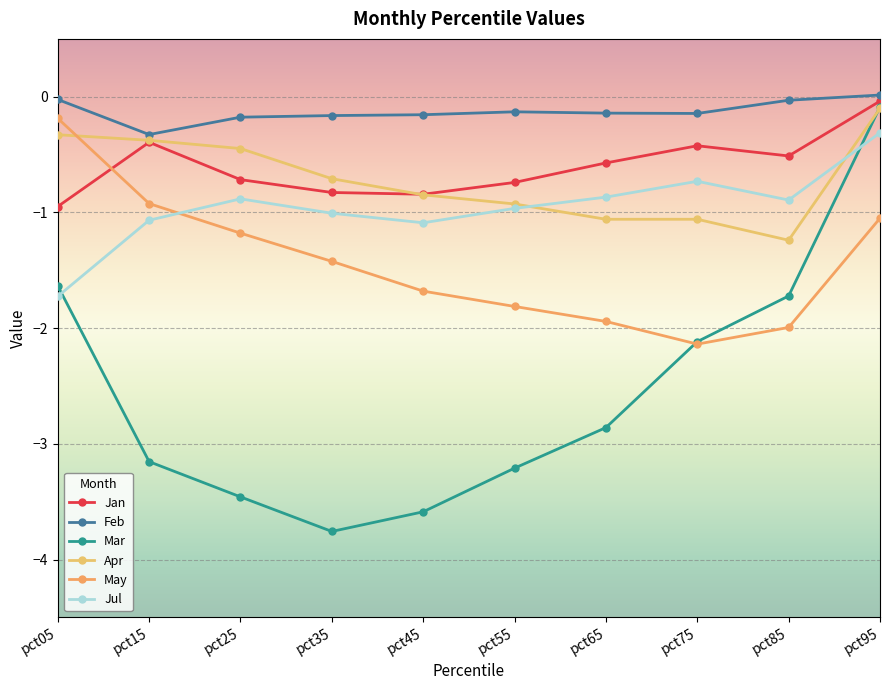

In May, how many points are lower than both neighbors (excluding endpoints)?

1